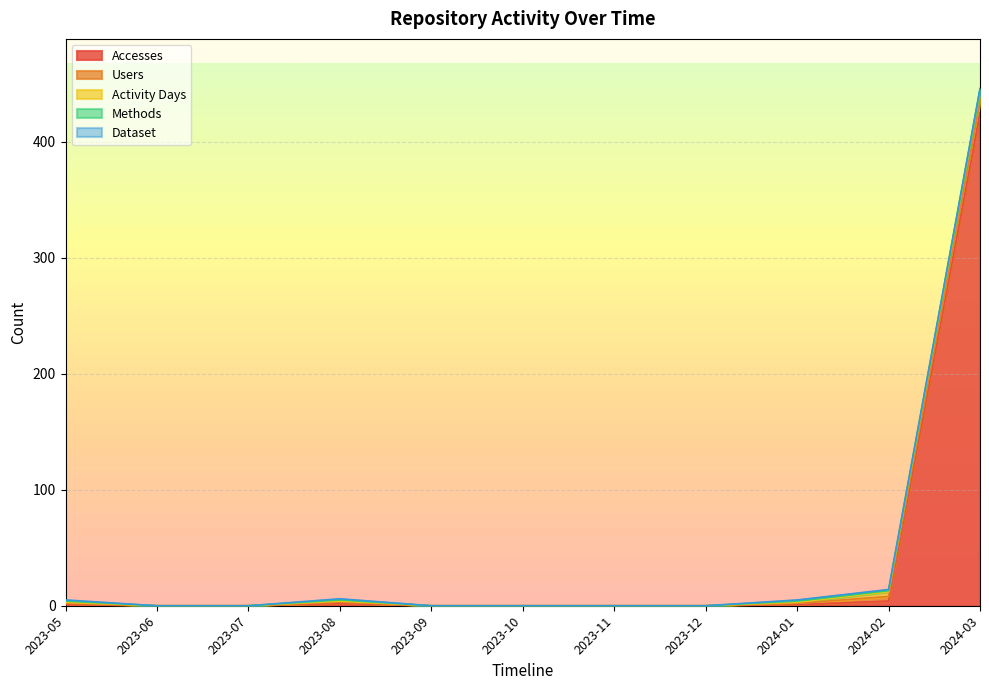

What is the label of the 4th point from the right?

2023-12